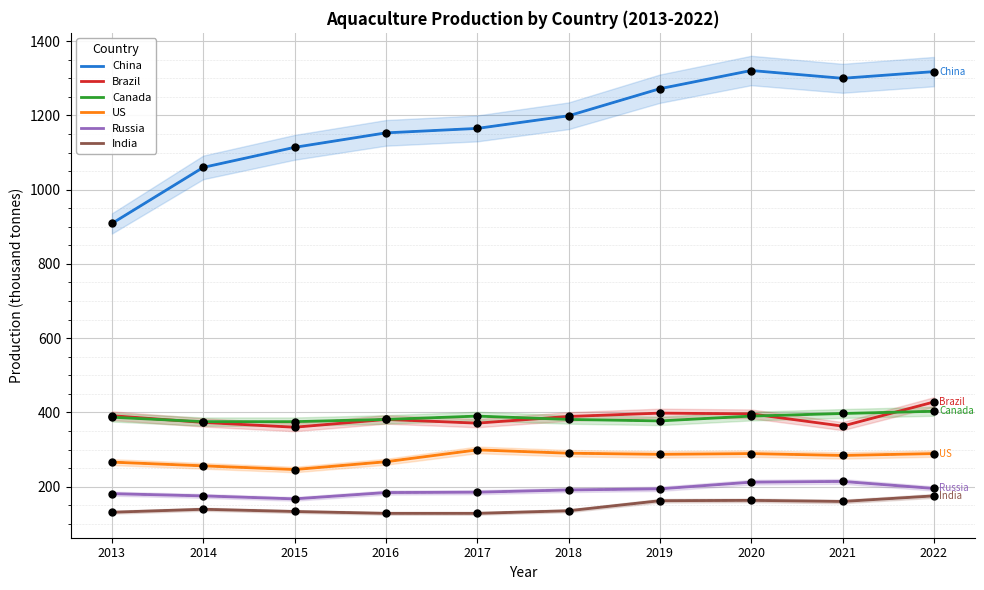

True or false: Brazil and US cross at least once.

False